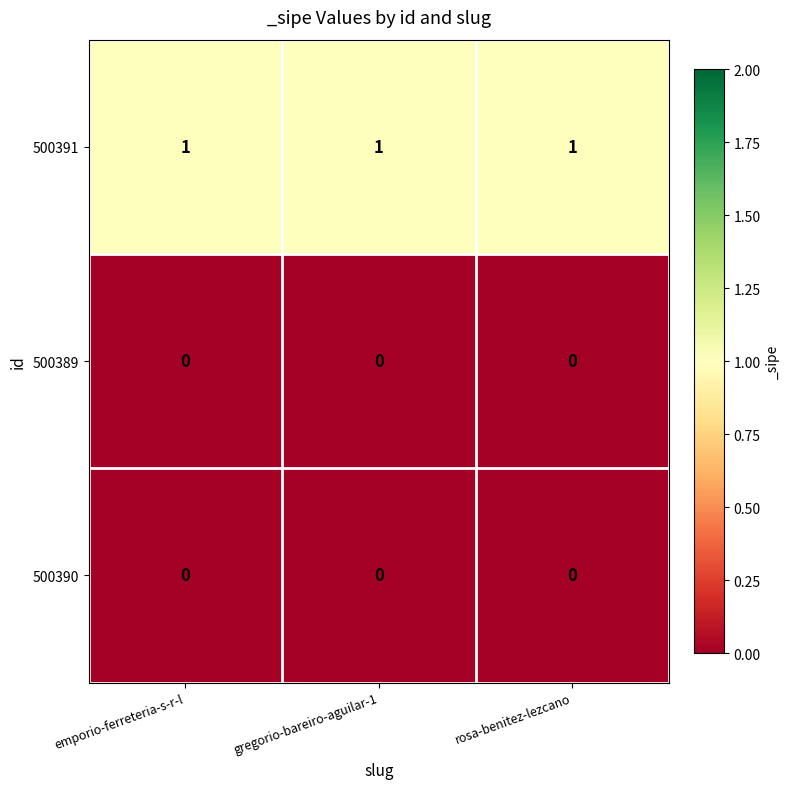

How many series are shown in this chart?

3